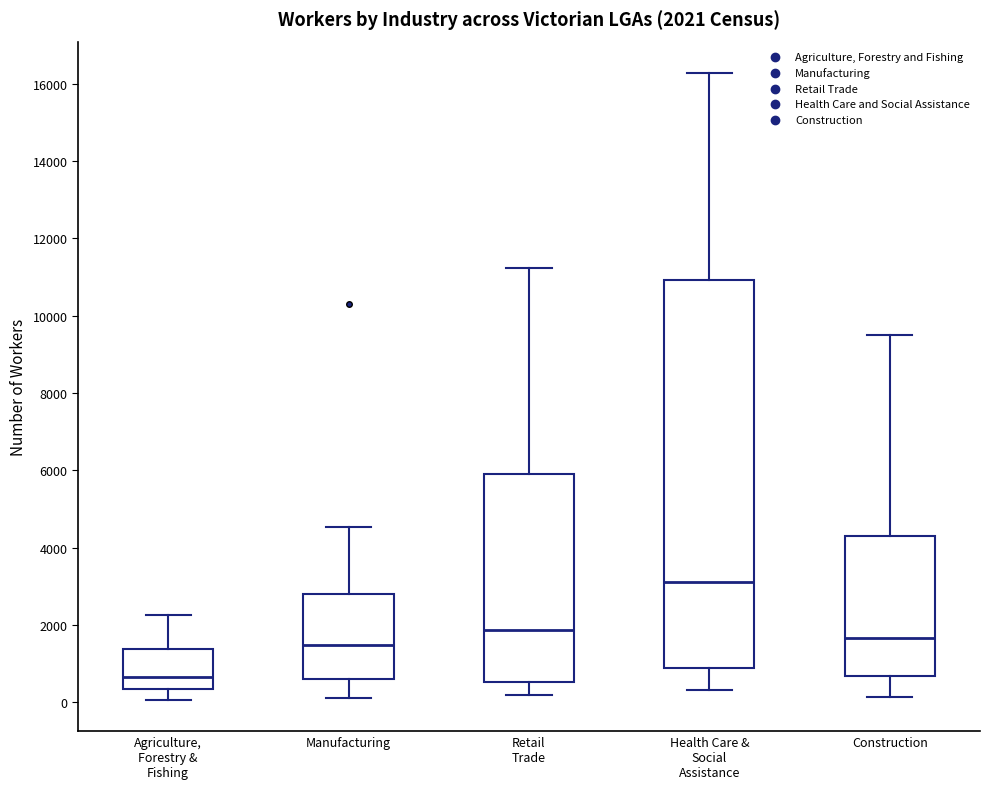

Which box is the tallest, from its lower edge to its upper edge?

Health Care & Social Assistance